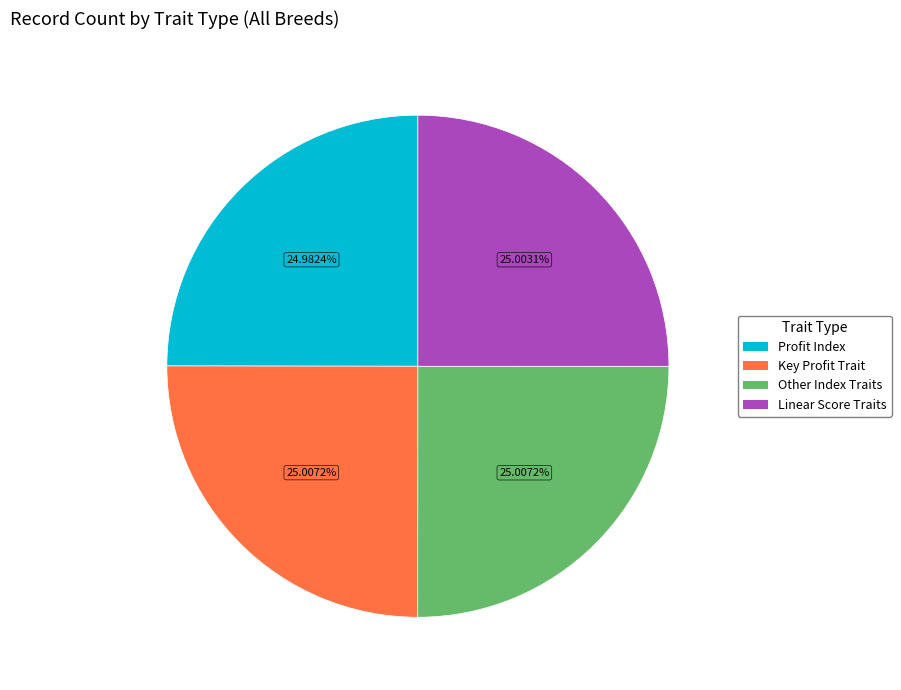

To the nearest percent, what is the average slice percentage?

25%